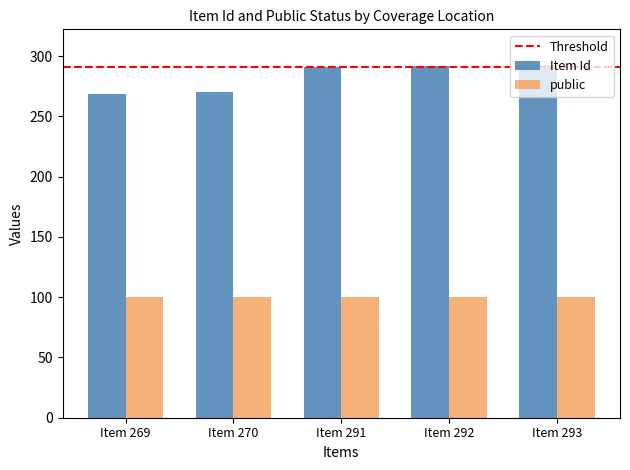

What is the average value of the public series?

100